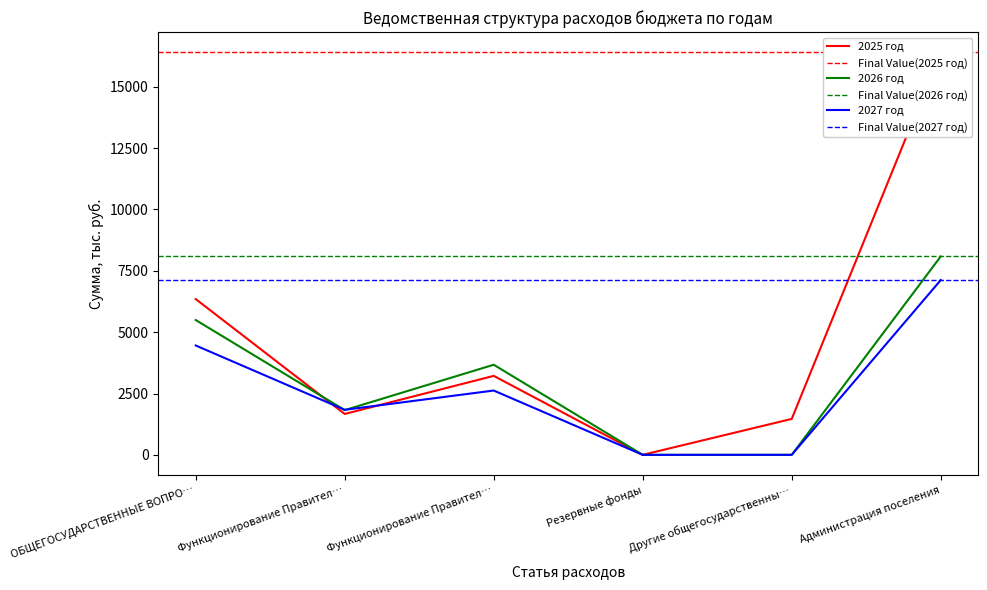

What is the total value across all series at Функционирование Правител…?

5324.6